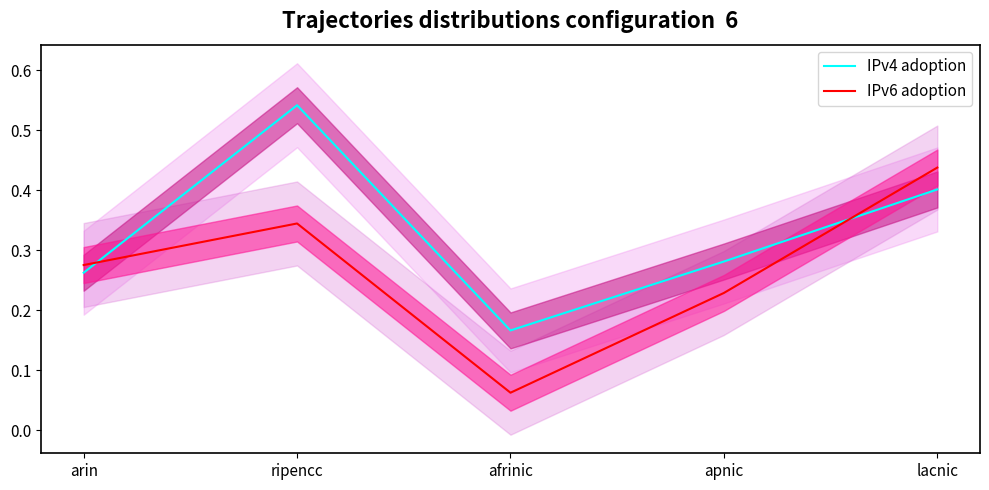

The IPv4 adoption series shows 0.5 at ripencc. True or false?

True